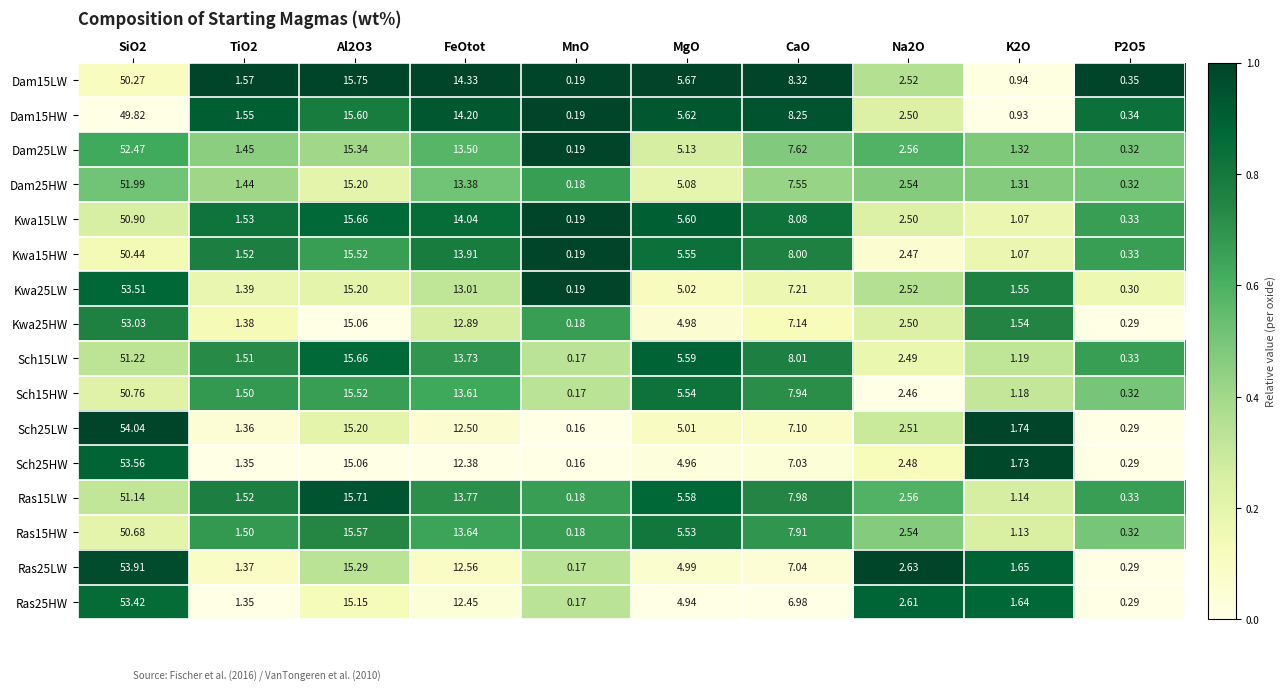

How many distinct data groups are displayed?

16